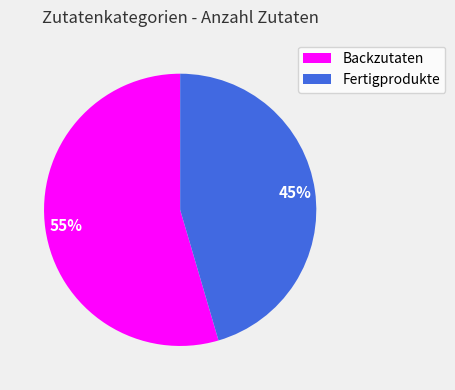

Count the number of slices in the pie.

2